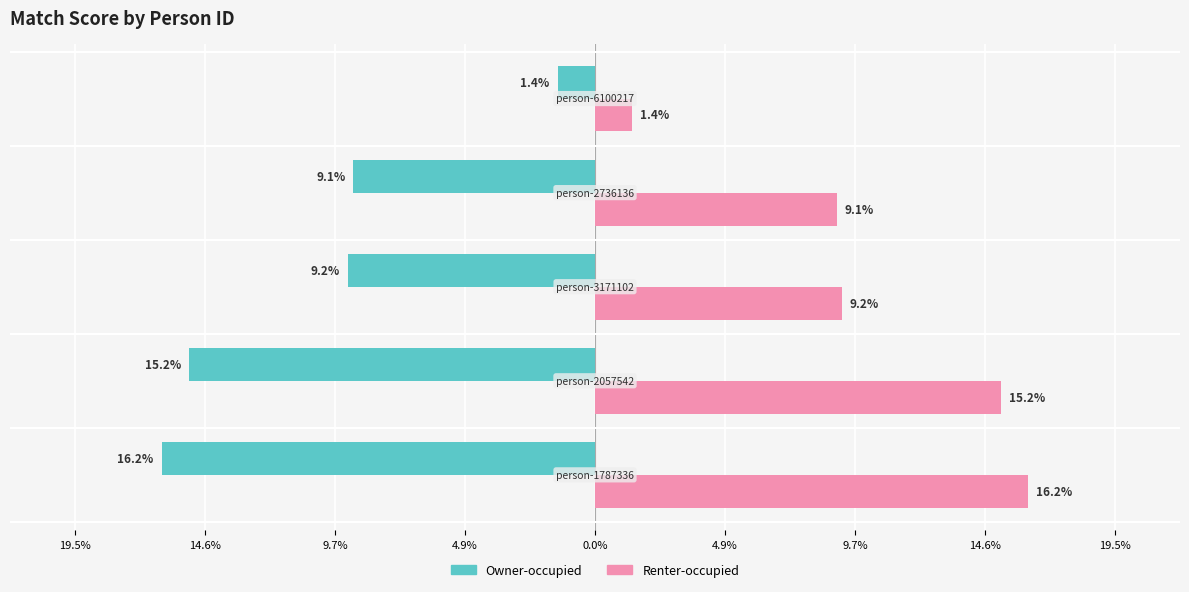

What are all the series names shown in the legend?

Owner-occupied, Renter-occupied